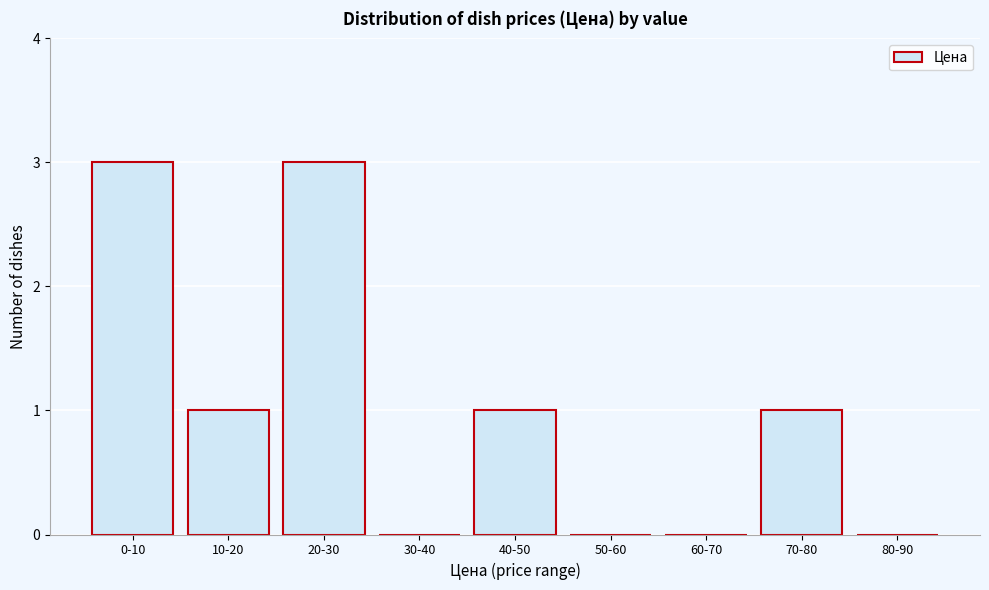

Reading left to right, what are all the values shown in this chart?

0-10=3	10-20=1	20-30=3	30-40=0	40-50=1	50-60=0	60-70=0	70-80=1	80-90=0